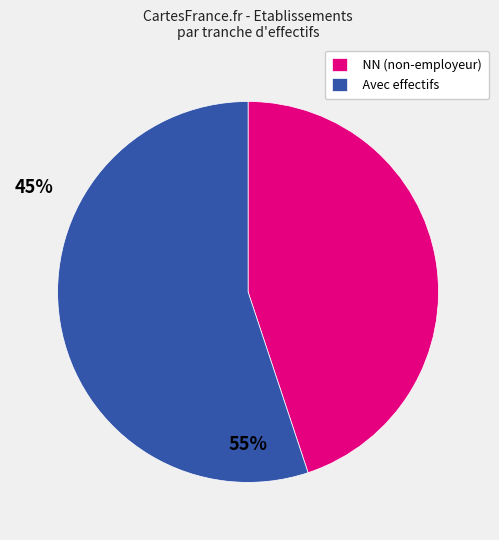

Do Avec effectifs and NN (non-employeur) together represent more than half of the pie?

Yes